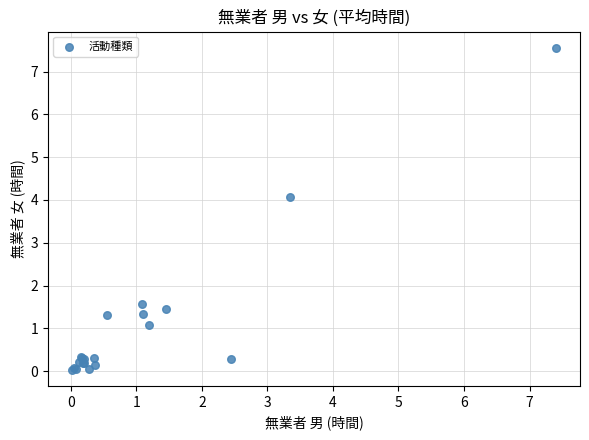

What Y value in the scatter plot is closest to 3?

4.1